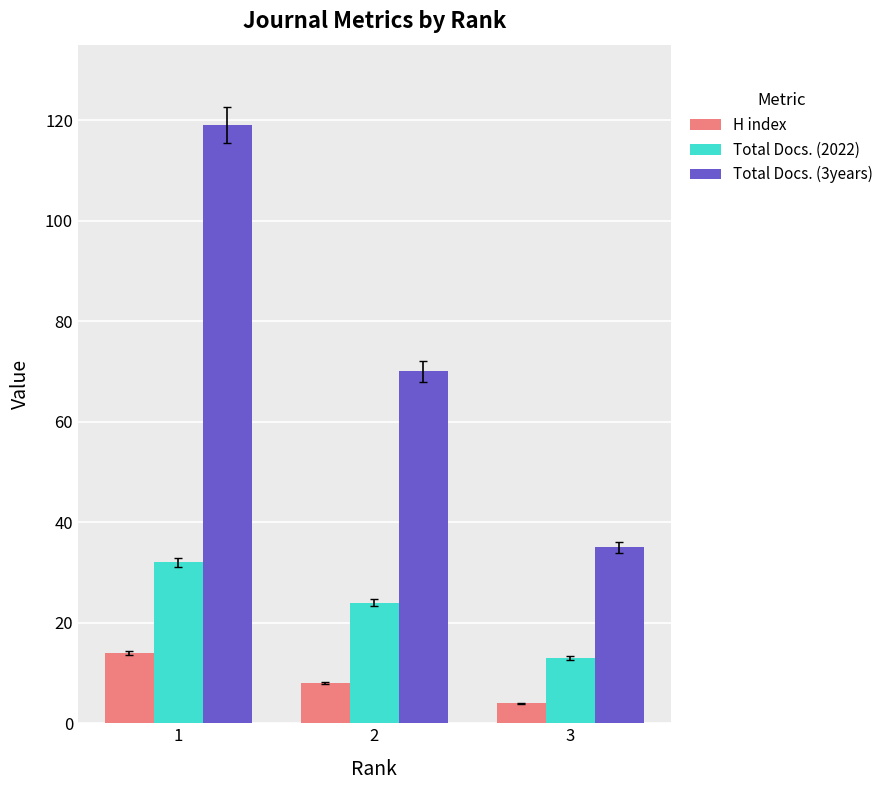

Are the bars horizontal?

No